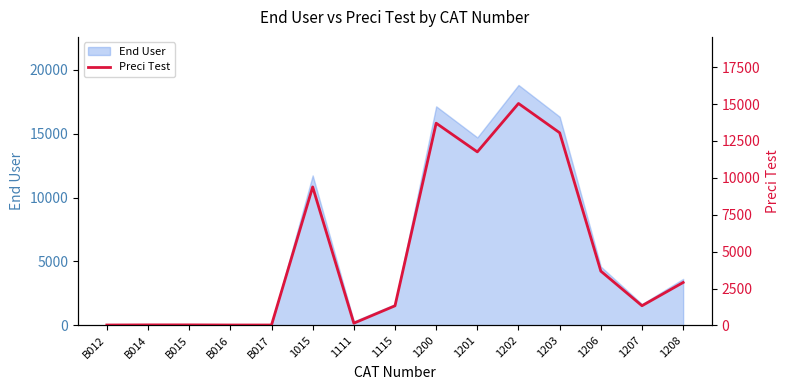

The chart shows a value of 50.9 at B012. True or false?

False